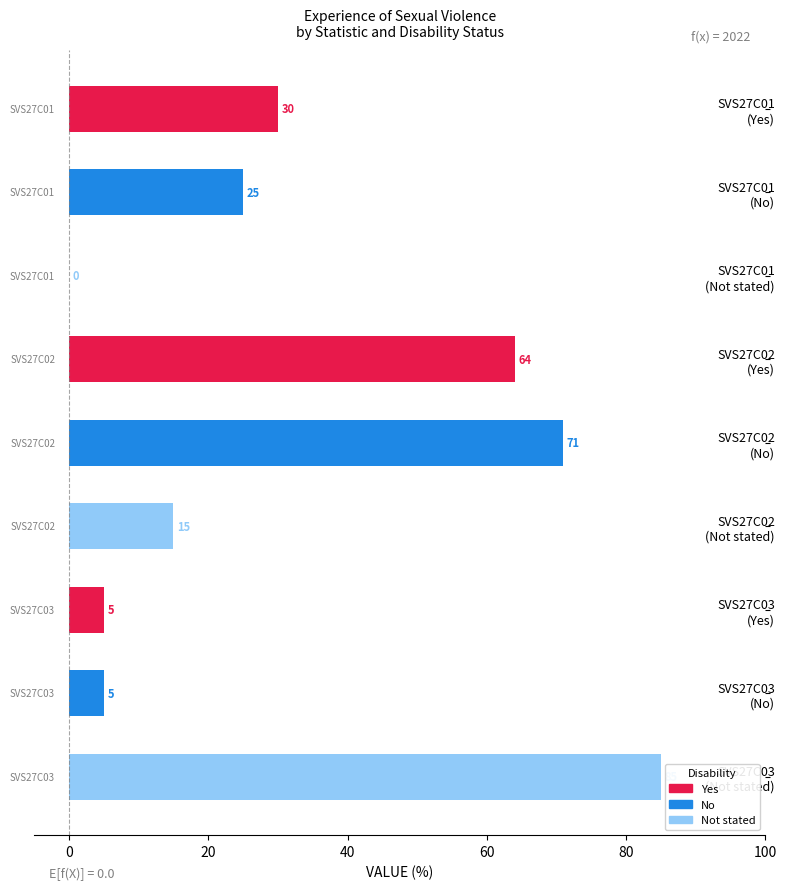

What is the sum of all values?

300